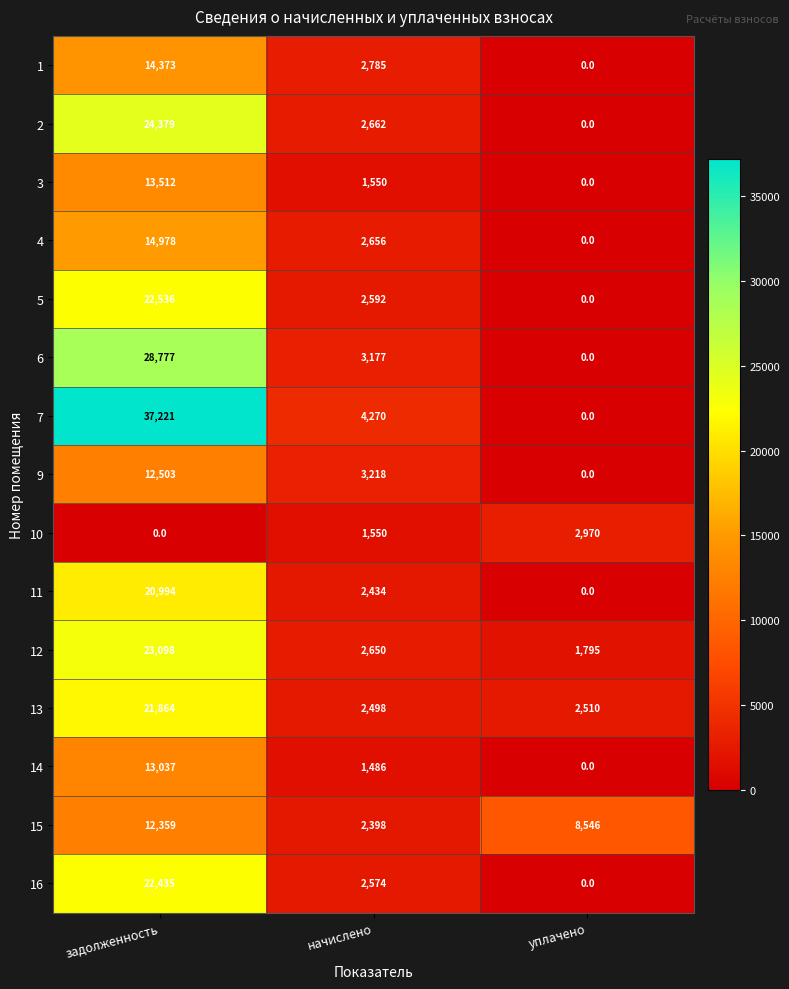

Which series has the largest range (max minus min)?

7